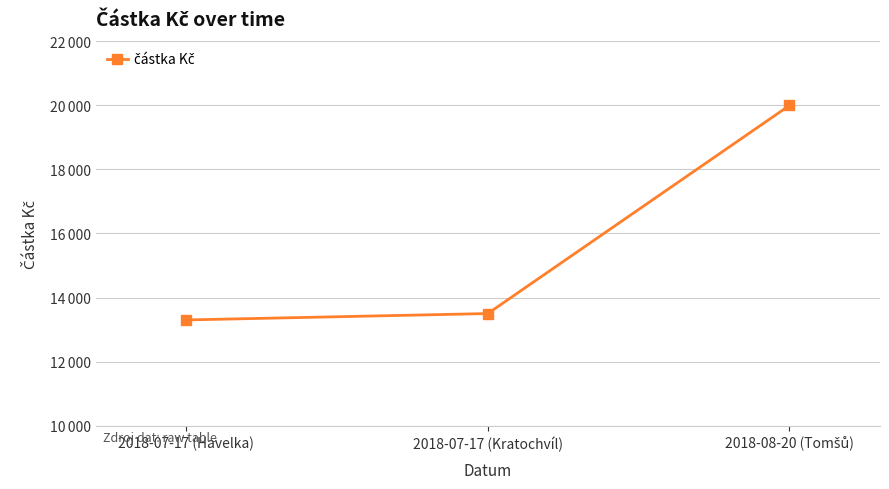

Reading left to right, transcribe all the data shown in this chart.

13300	13500	20000